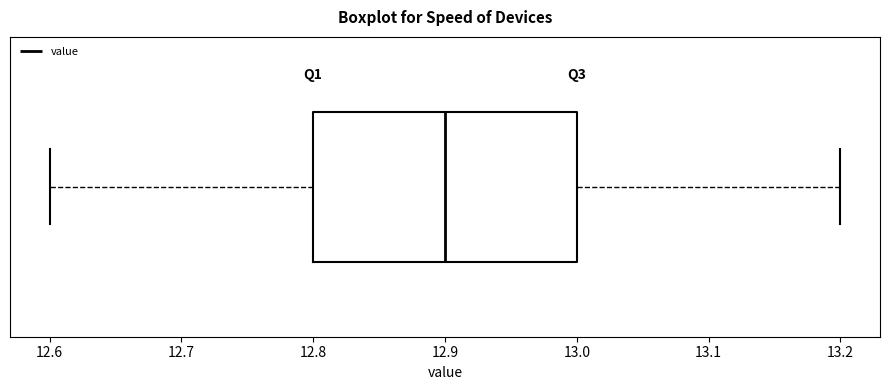

Read this box plot against the x-axis: the position of the median line, the range covered by the box, and the ends of both whiskers. The values are not printed on the chart, so give them approximately, as read against the axis.

median 12.9, box 12.8 to 13.0, whiskers 12.6 to 13.2